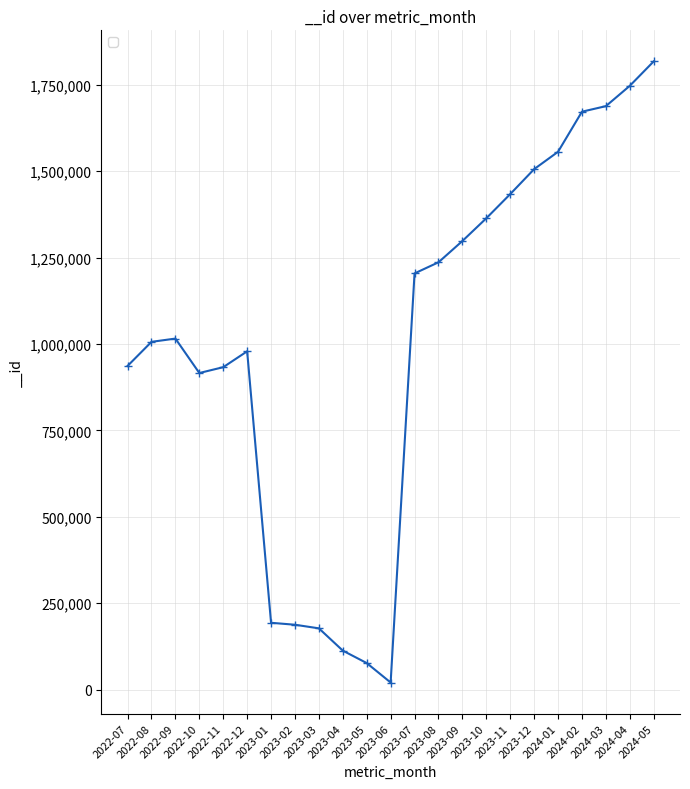

The value at 2024-04 is 2863795. True or false?

False